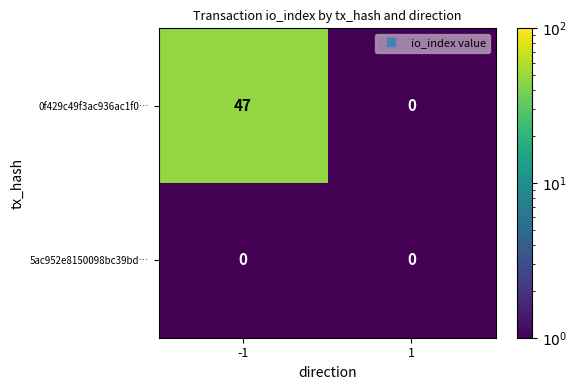

At how many categories does at least one series exceed 12?

1